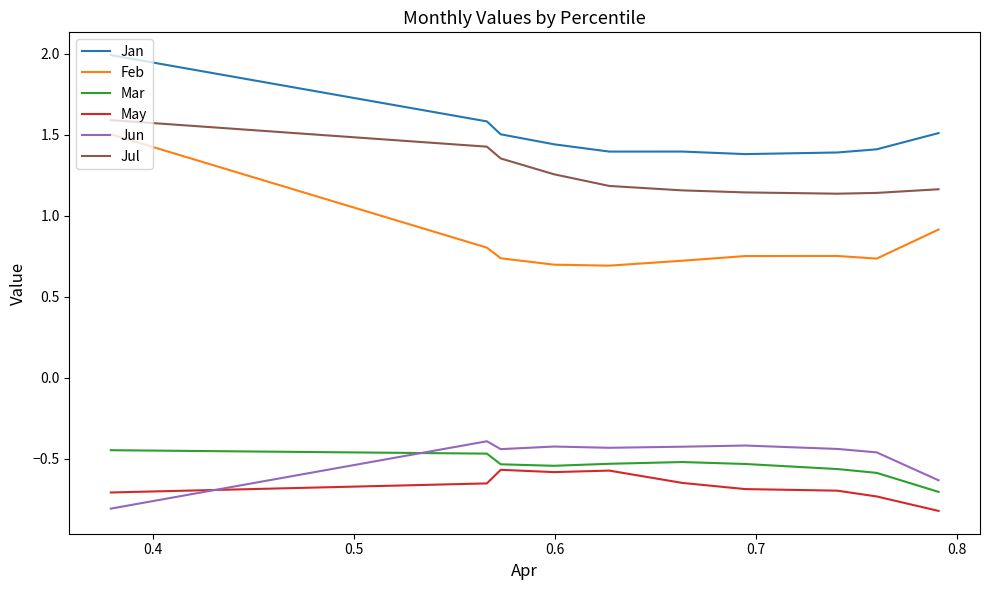

How many series are shown in this chart?

6